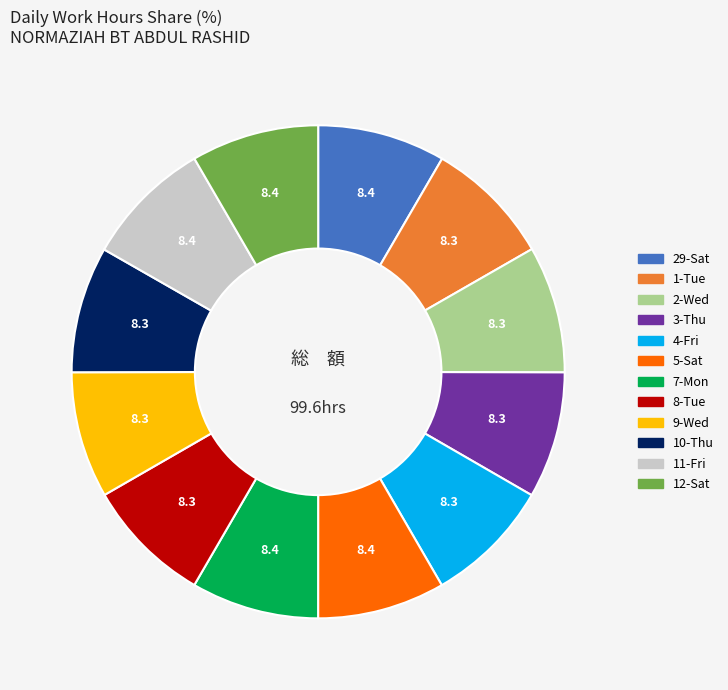

Is there any slice that represents more than half of the pie?

No